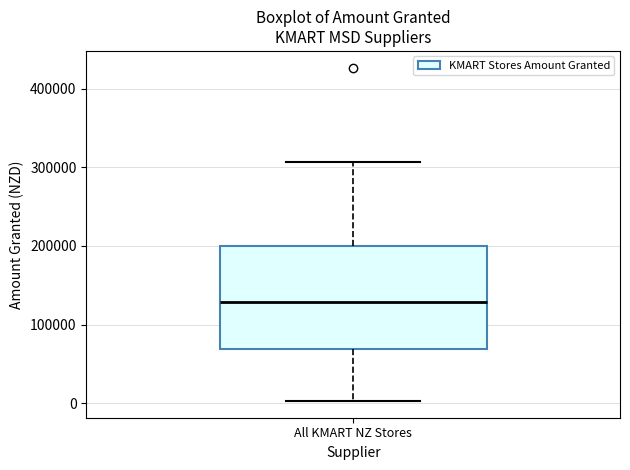

Where does the lower whisker of the box for All KMART NZ Stores end on the y-axis? The values are not printed on the chart, so give them approximately, as read against the axis.

0